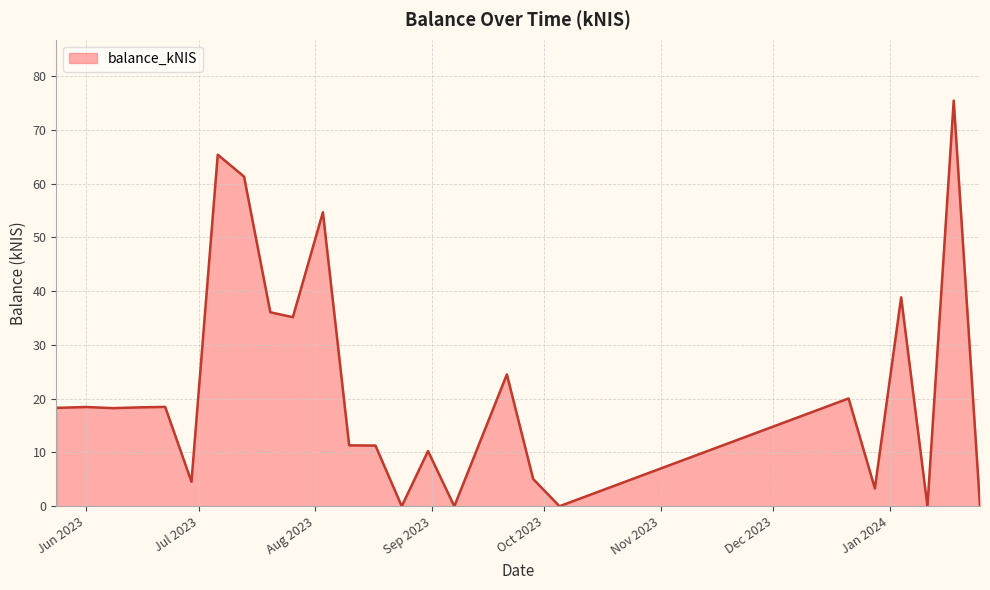

What is the difference between the maximum and minimum values?

75.4